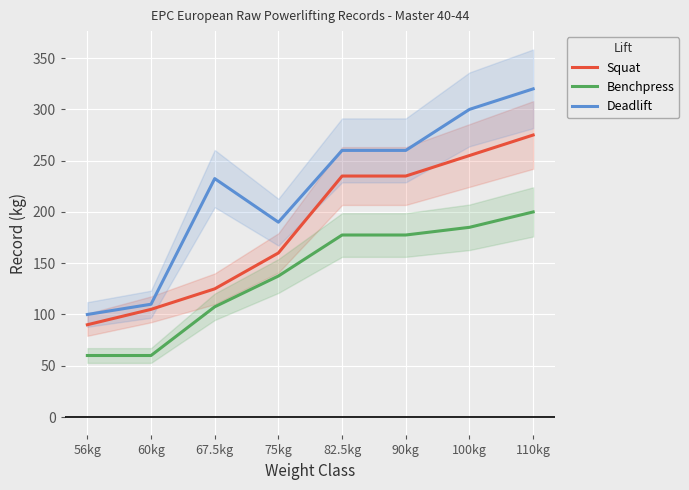

What is the lowest value of the Squat series?

90.0